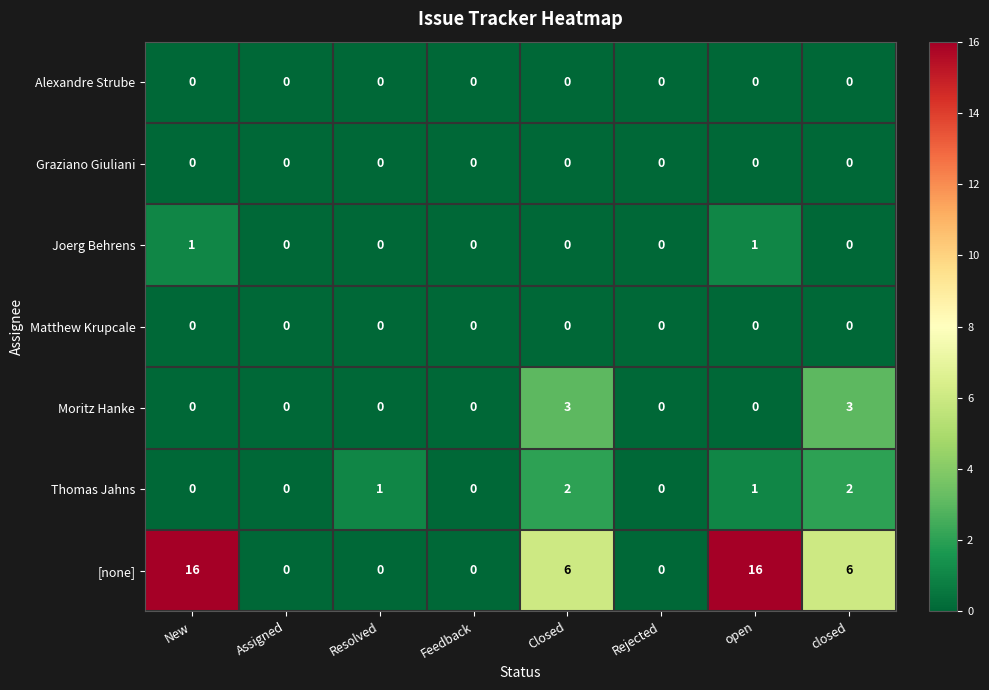

Between Resolved and open, which series saw the biggest shift?

[none]